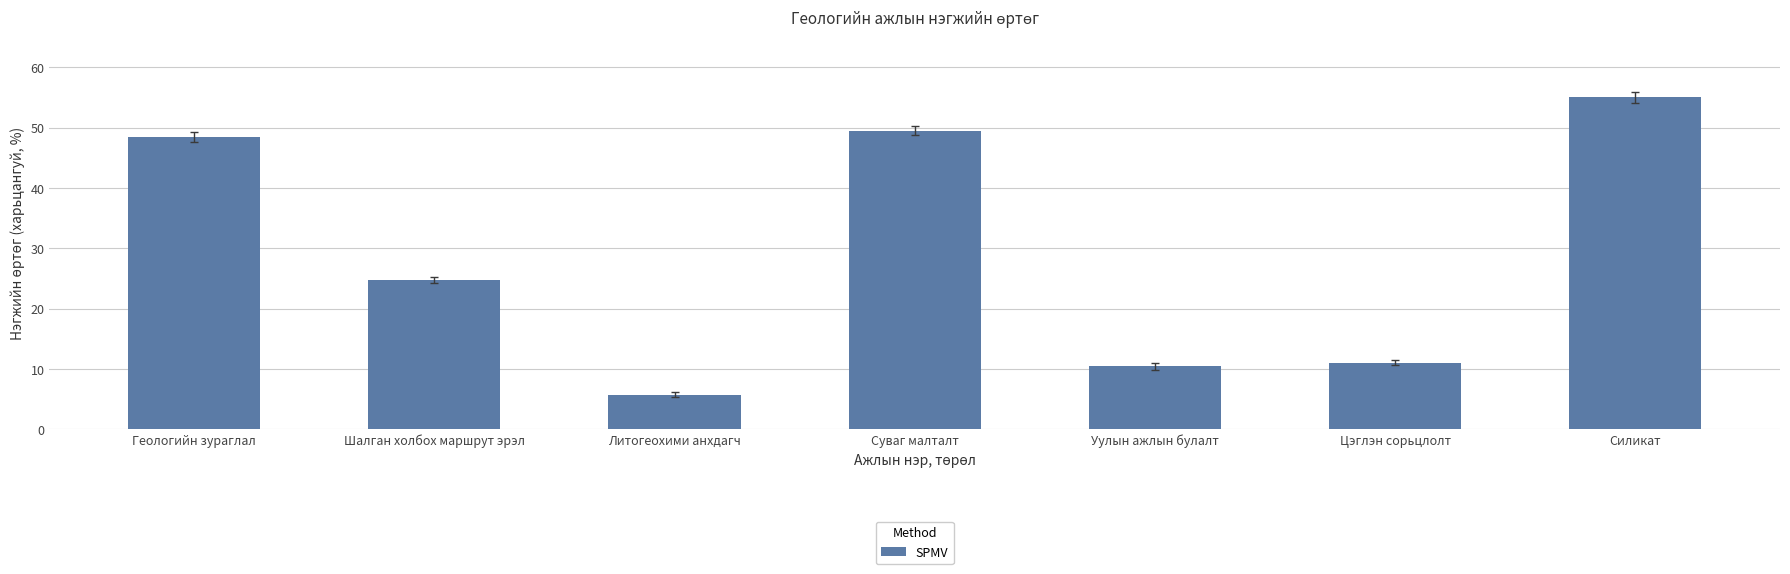

The value at Цэглэн сорьцлолт is 11.0. True or false?

True